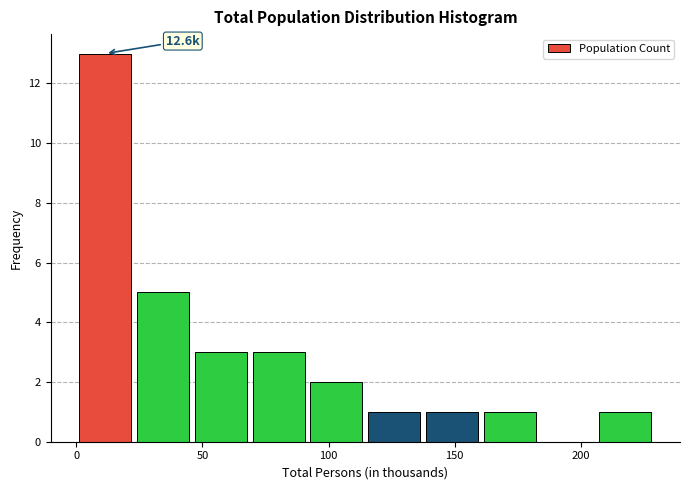

Which range on the x-axis has the tallest bar?

0 to 25